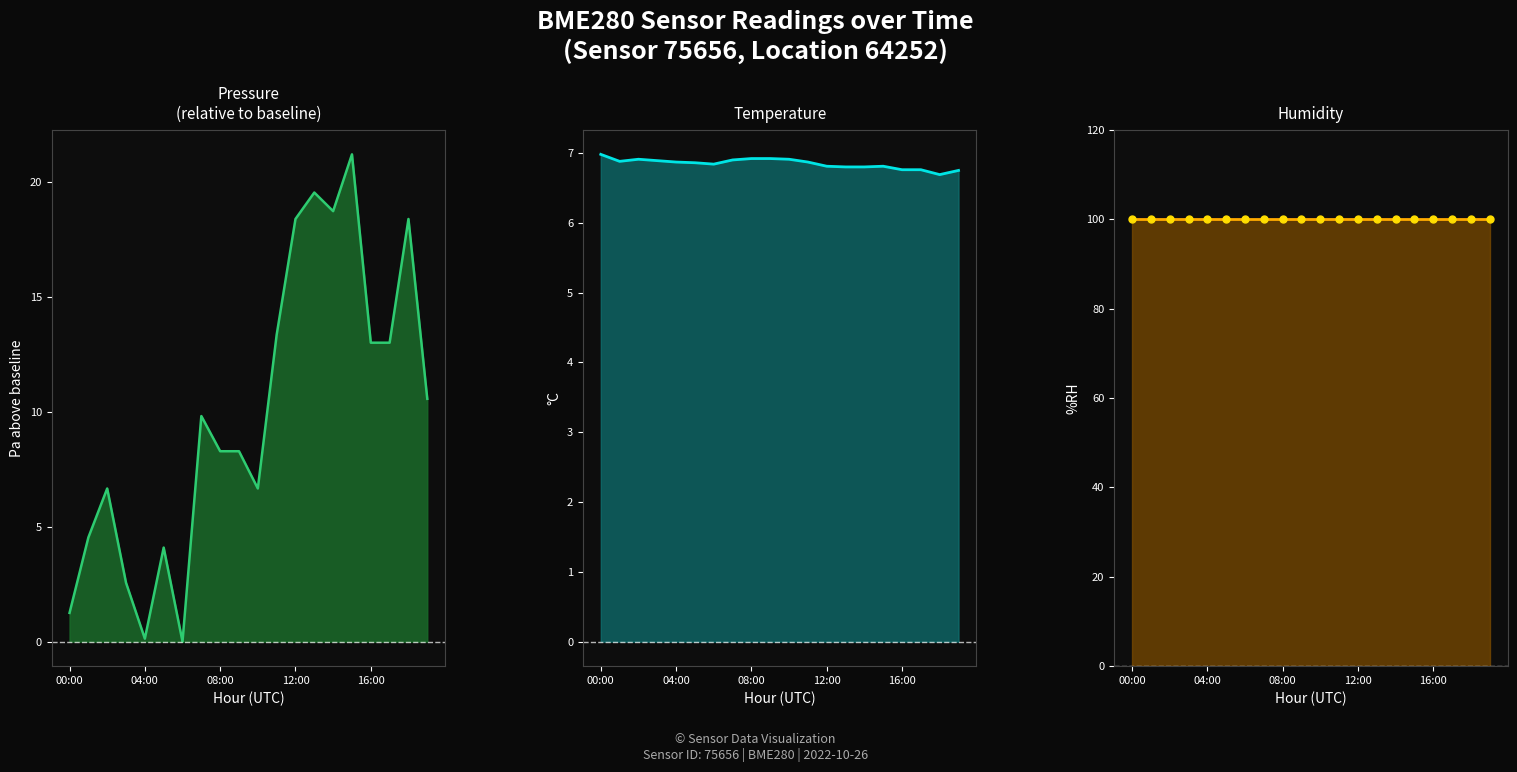

How many distinct data groups are displayed?

3